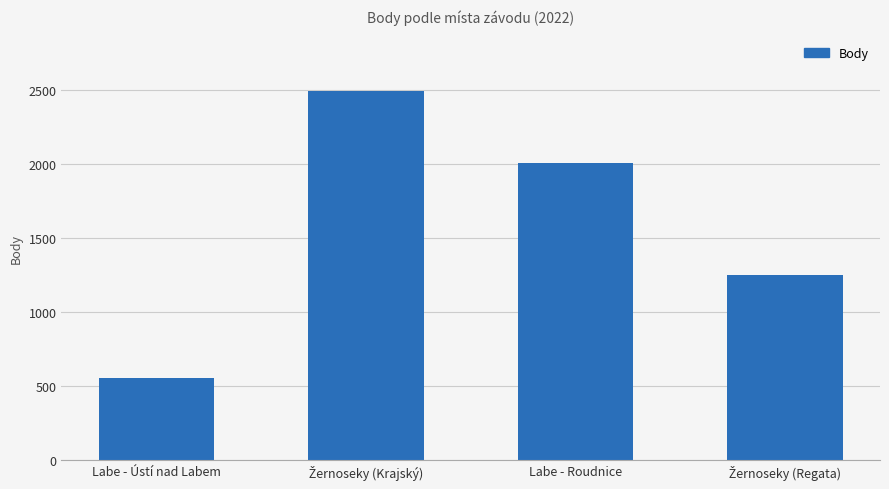

What is the difference between the maximum and minimum values?

1942